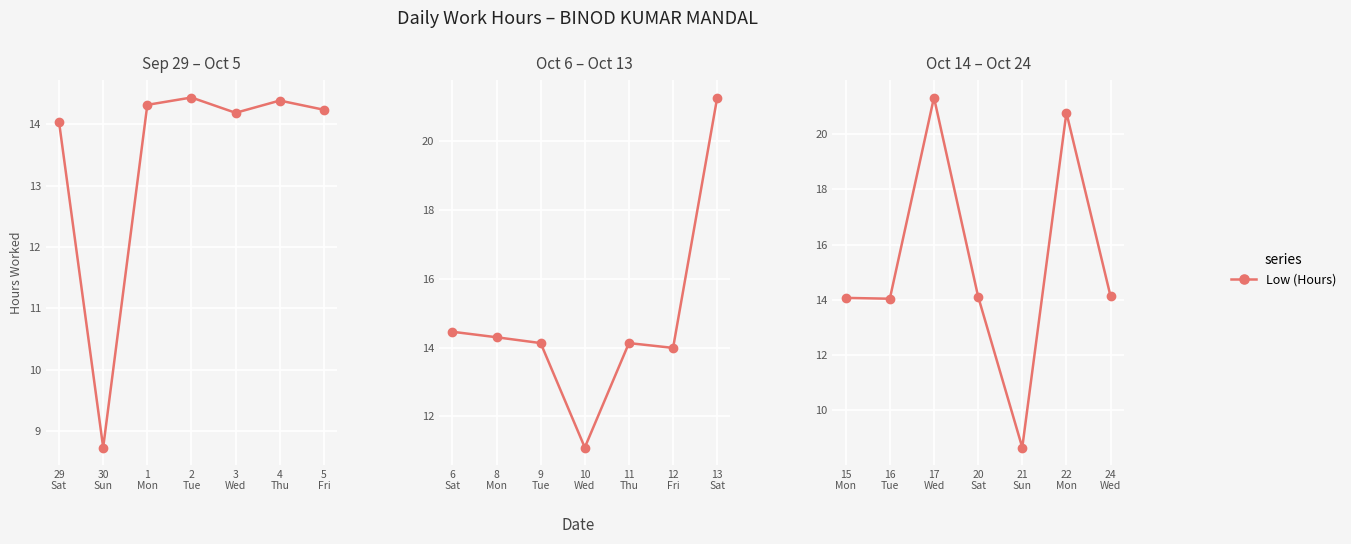

At which category does the chart reach its peak across all series?

2
Tue